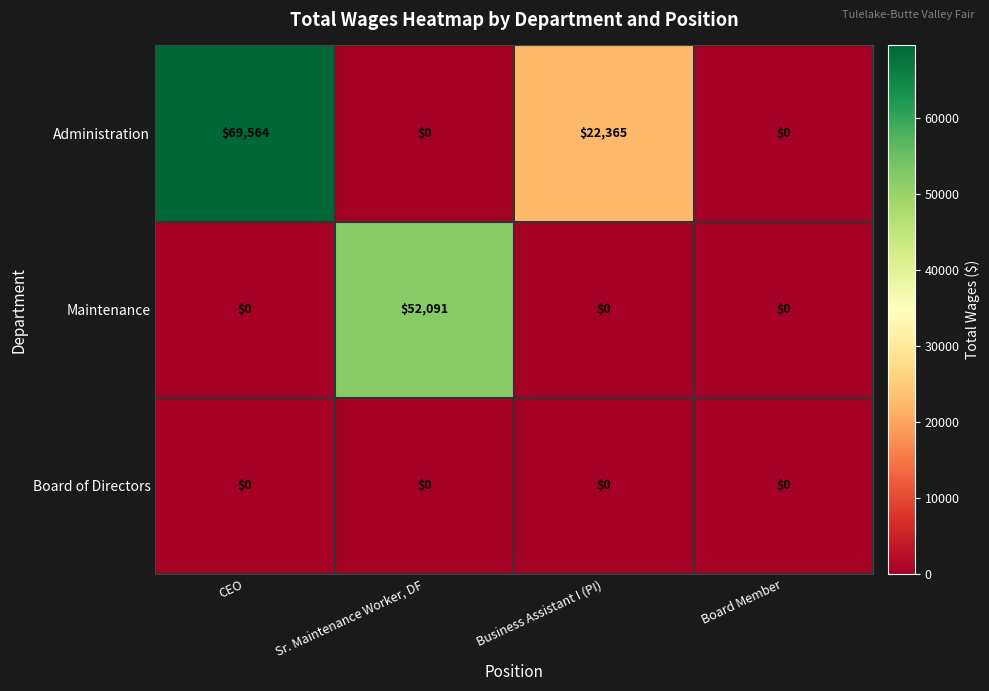

True or false: Maintenance has a value of 52091 at Sr. Maintenance Worker, DF.

True